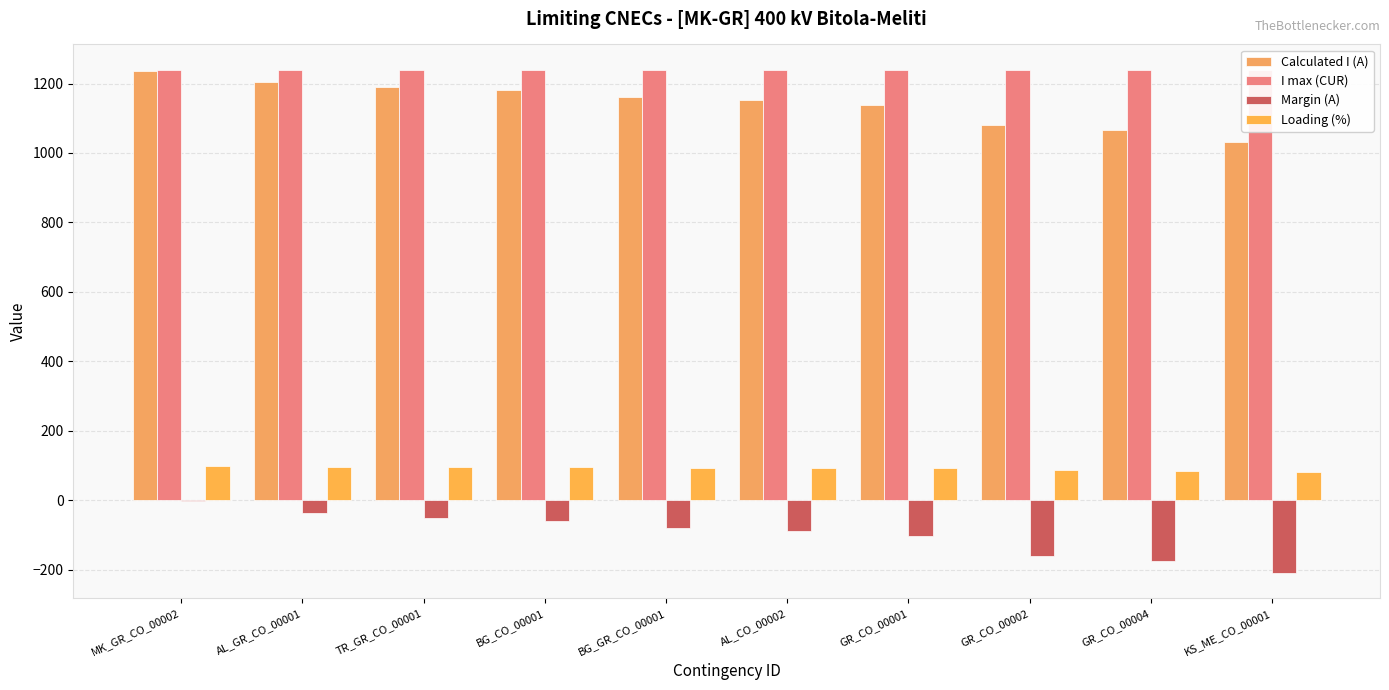

What is the sum of the Calculated I (A) values at AL_CO_00002 and GR_CO_00002?

2233